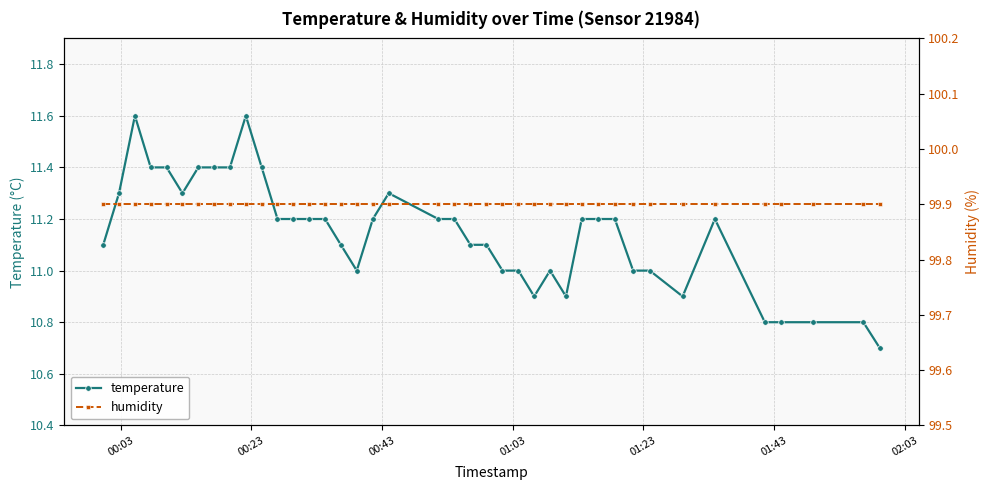

What are all the series names shown in the legend?

temperature, humidity